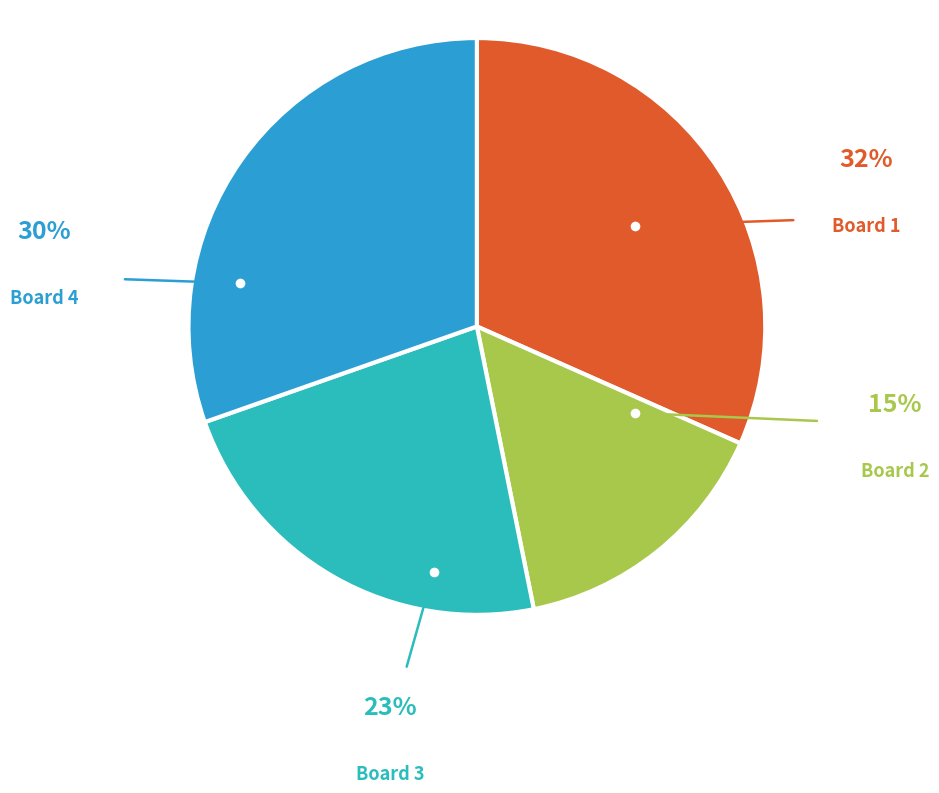

How many slices are in this pie chart?

4